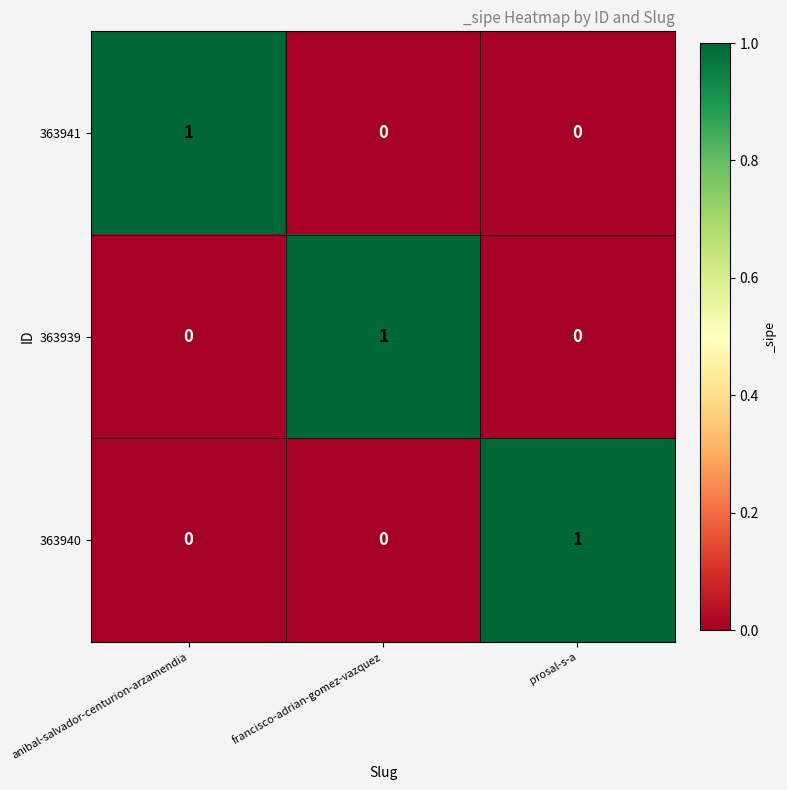

Reading left to right, transcribe all the data shown in this chart.

363941: 1	0	0
363939: 0	1	0
363940: 0	0	1